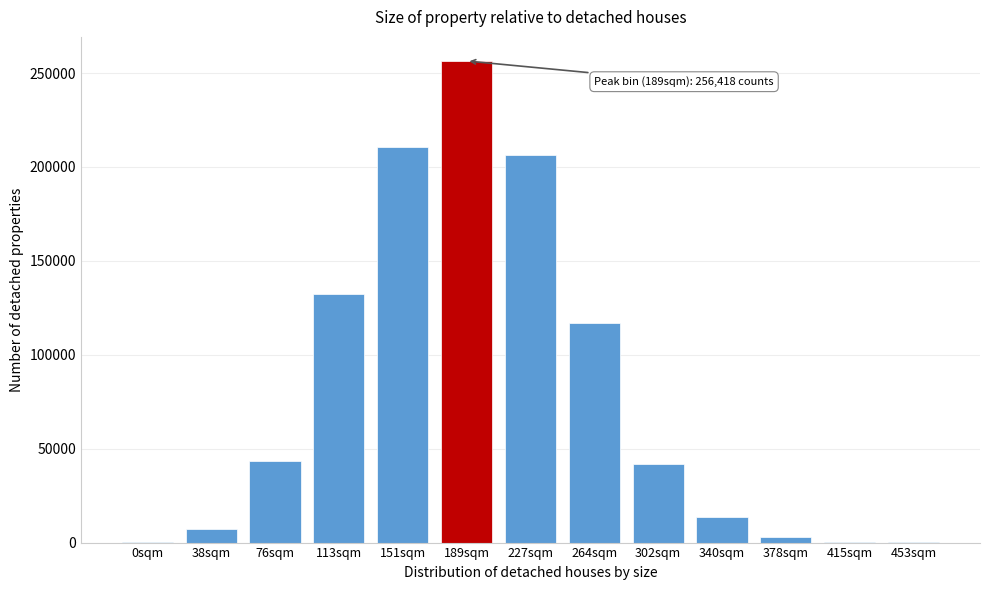

What is the maximum value shown in the chart?

256418